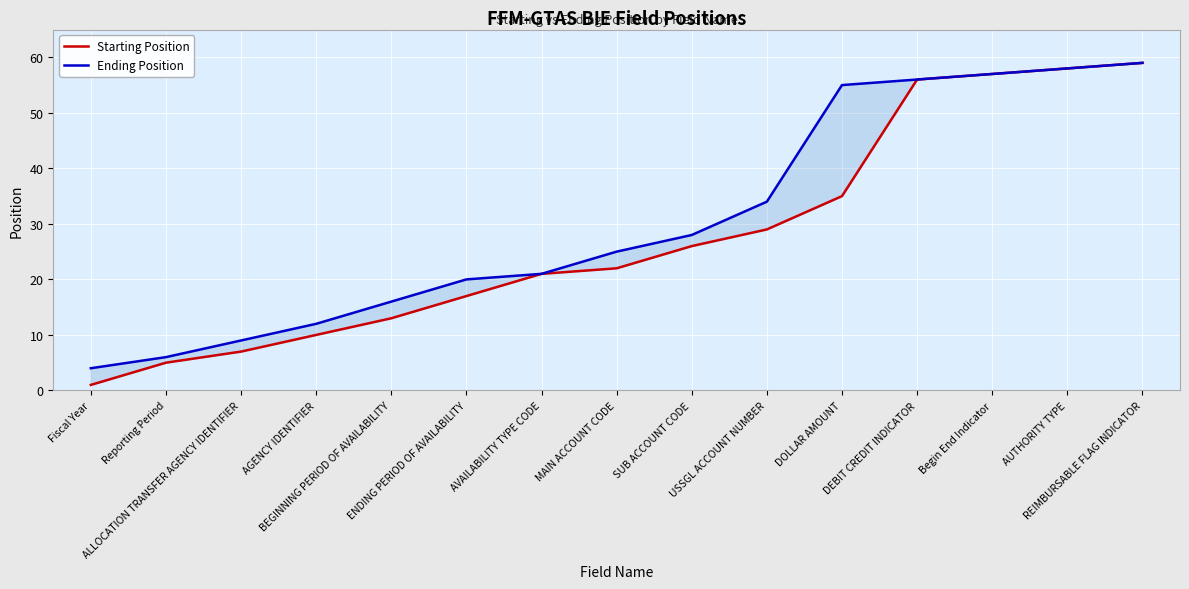

At which label does Ending Position first exceed 25?

SUB ACCOUNT CODE